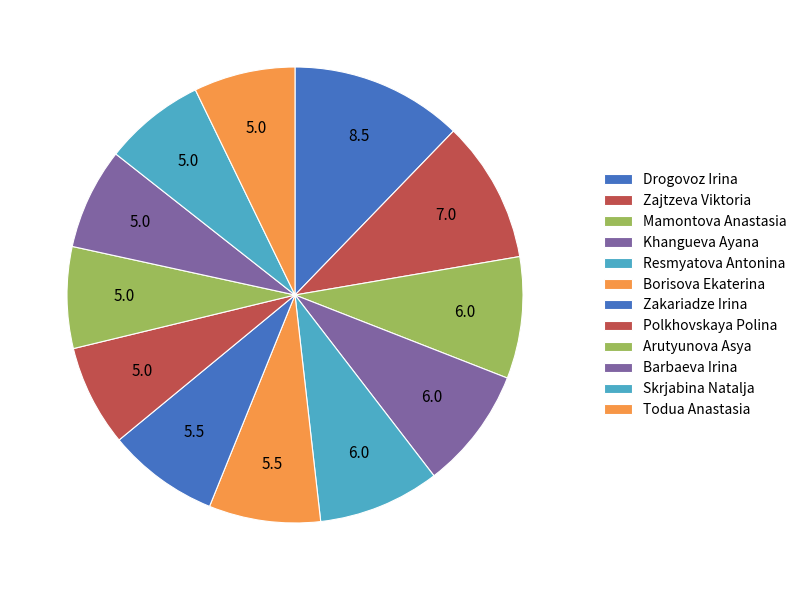

How many slices are in this pie chart?

12